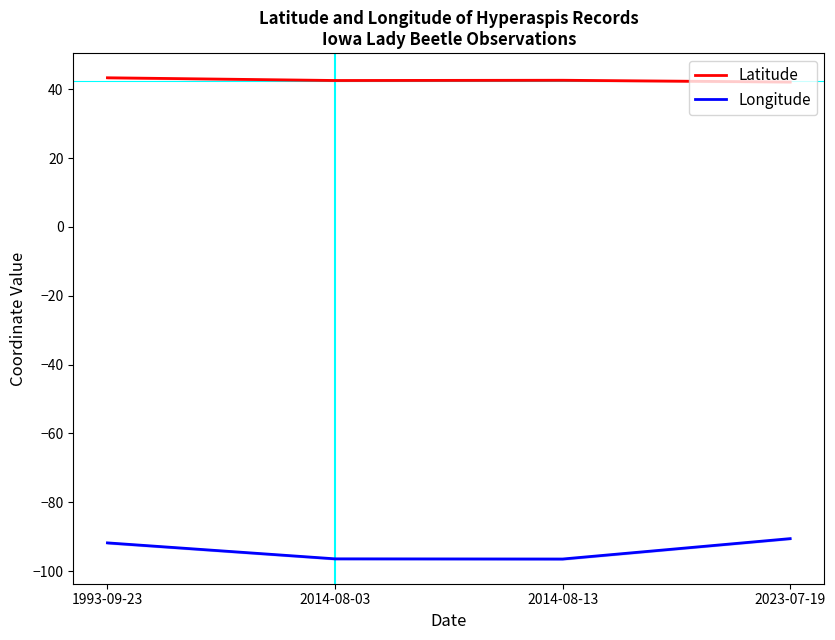

The Latitude series shows 42.1 at 2023-07-19. True or false?

True